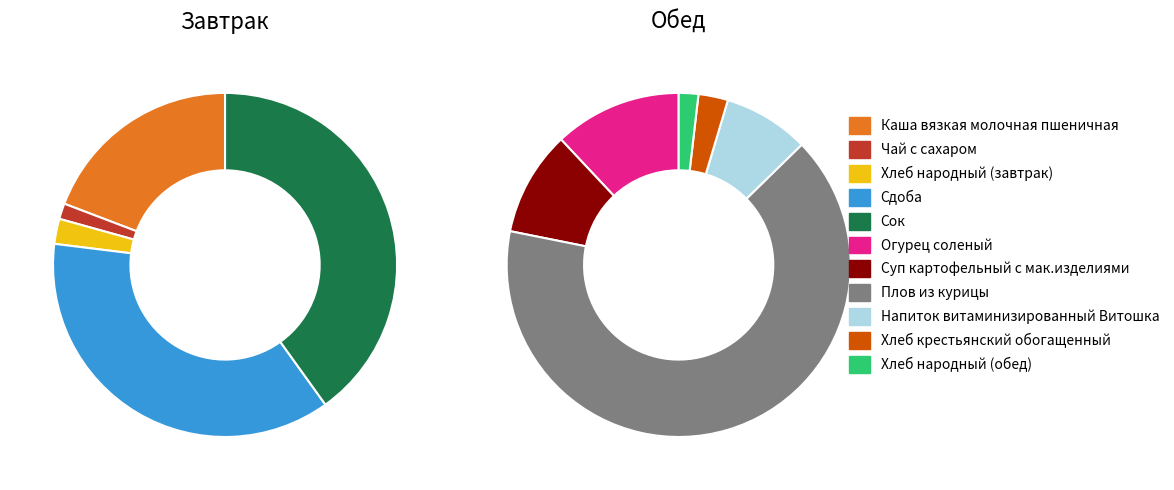

Does Напиток витаминизированный Витошка account for over 50% of the chart?

No